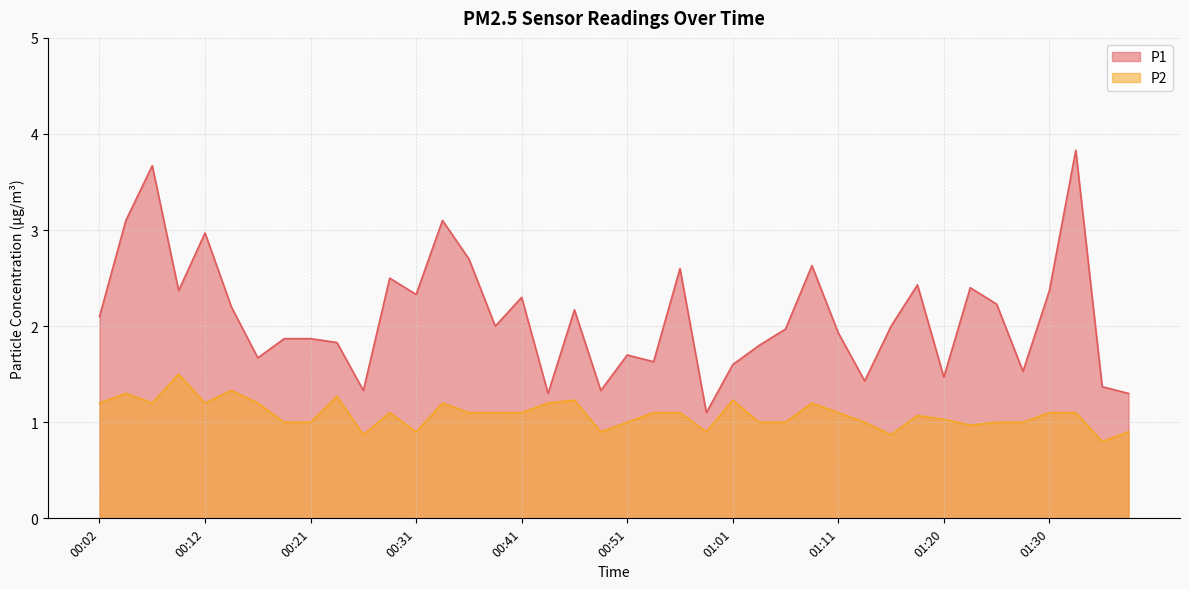

True or false: P1 has a value of 4.2 at 01:08.

False